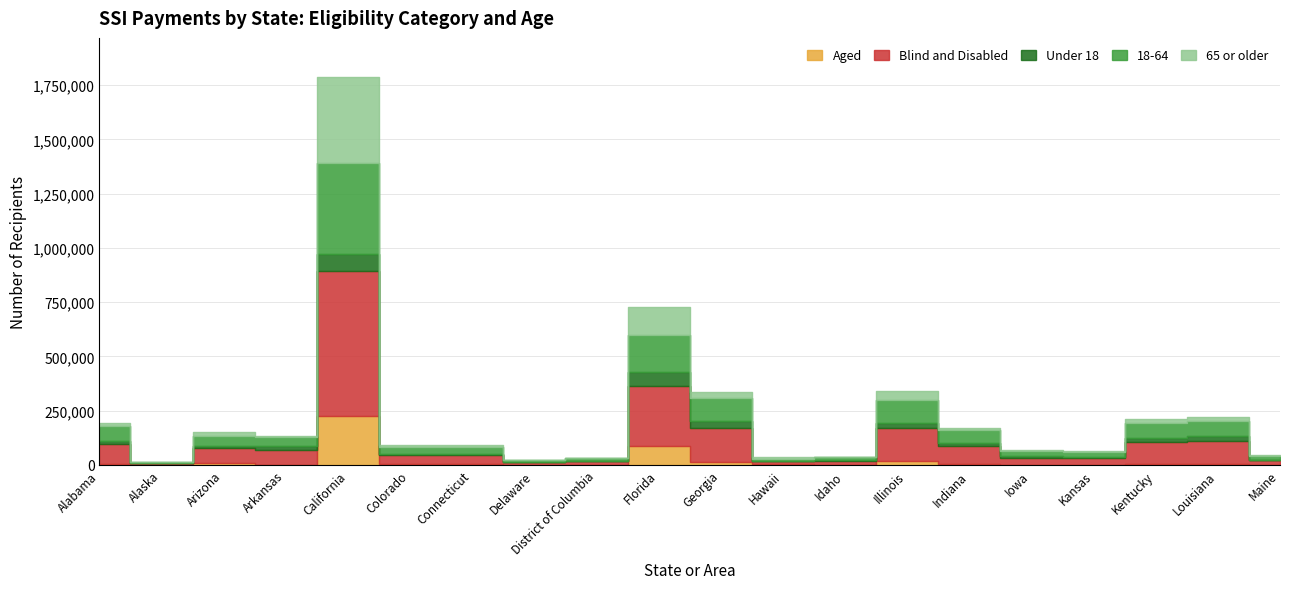

At which category does the chart reach its peak across all series?

California